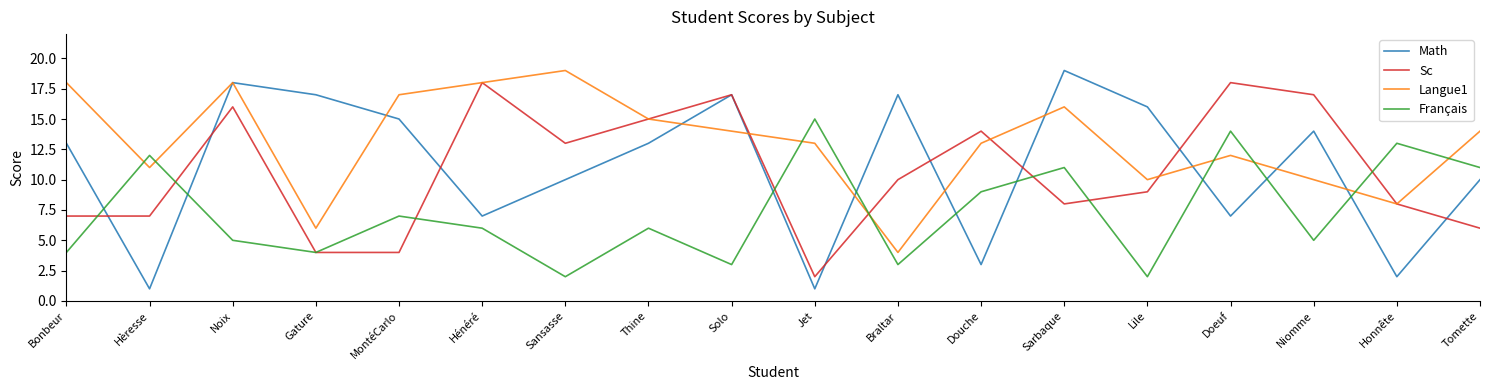

At Braltar, list the series in order from smallest to largest.

Français, Langue1, Sc, Math